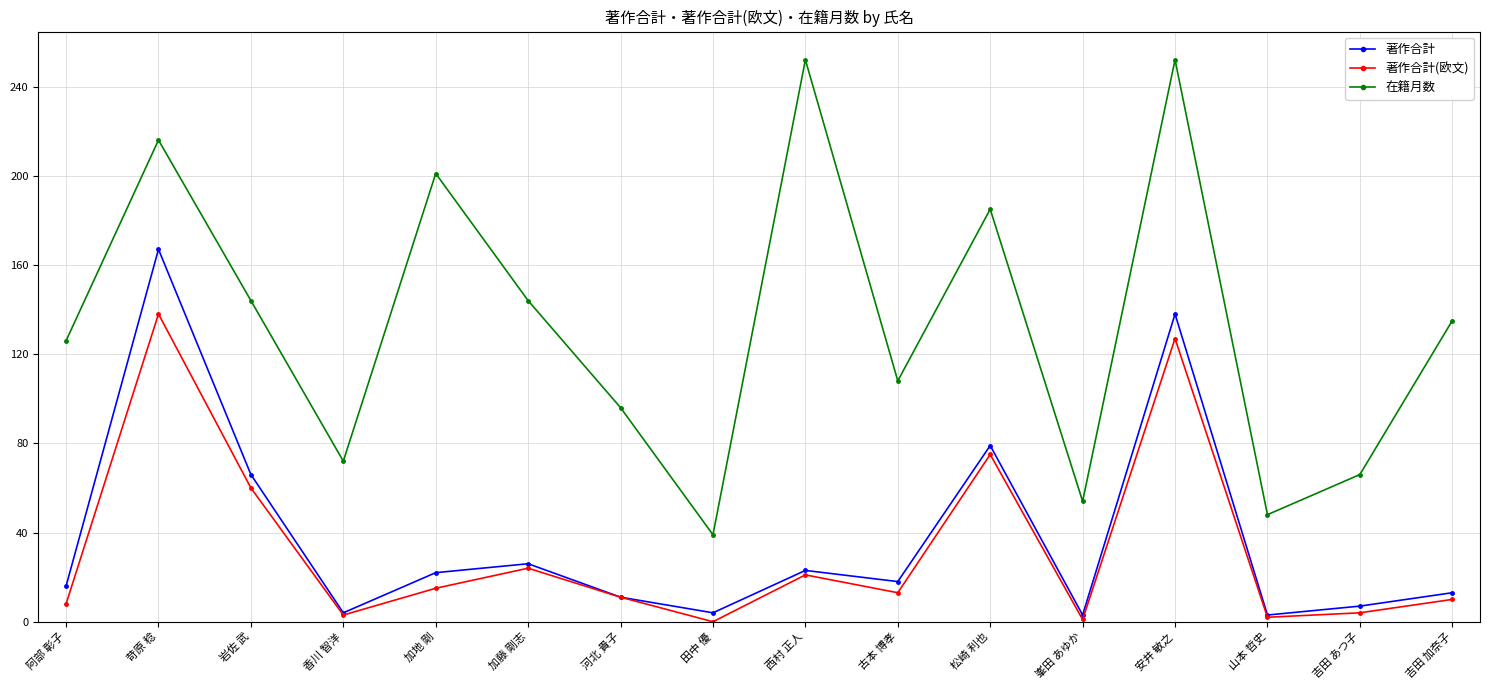

What is the sum of all 著作合計(欧文) values?

512